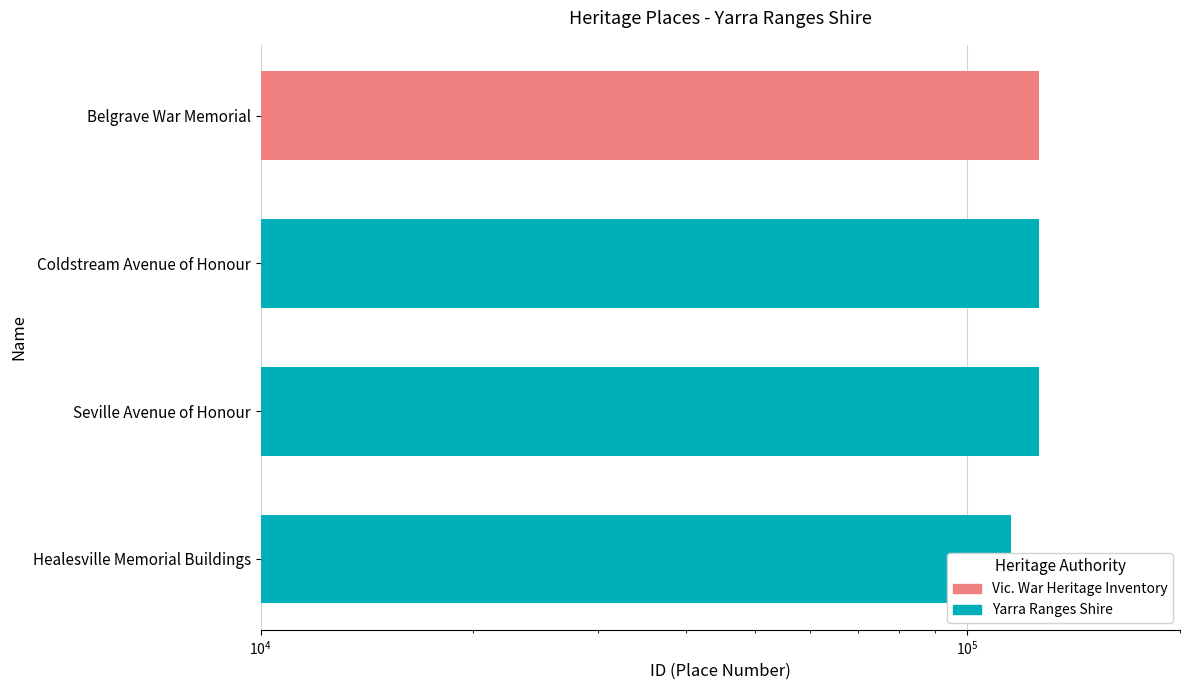

What is the difference between the maximum and minimum values?

11093